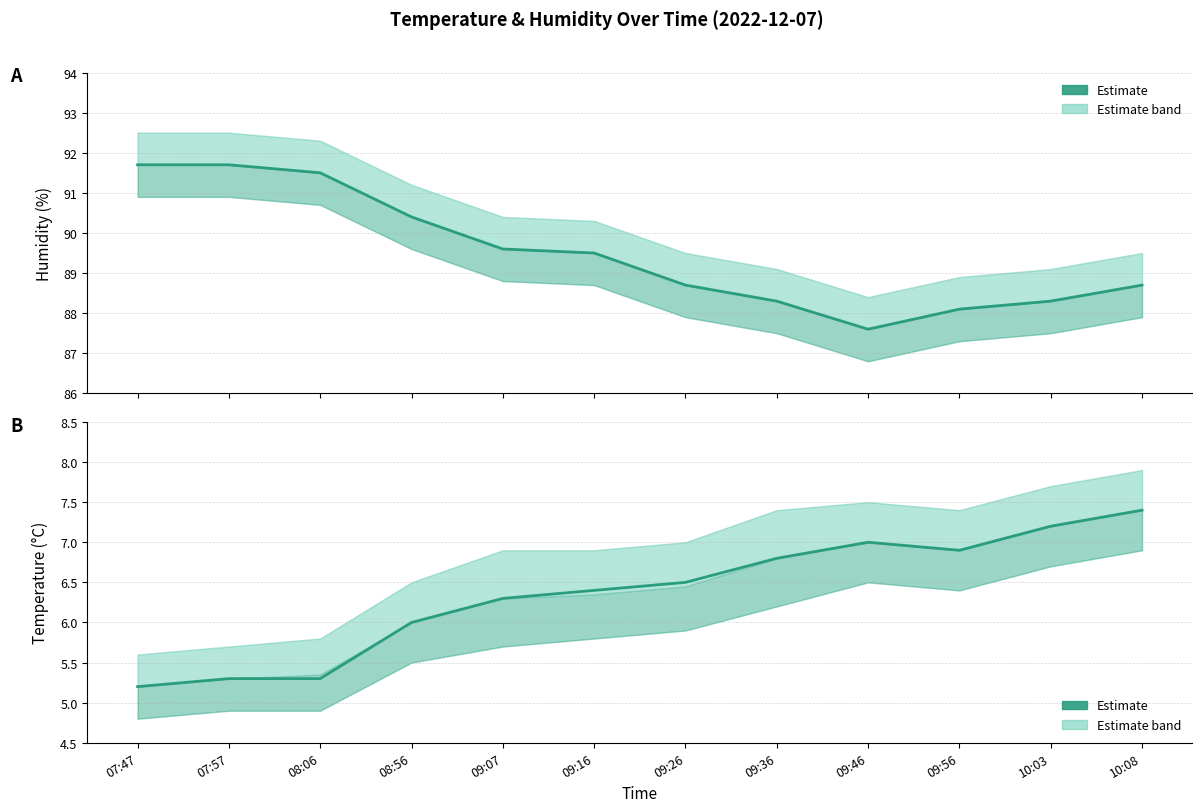

Reading left to right, list all the values displayed in this chart.

humidity: 07:47=91.7	07:57=91.7	08:06=91.5	08:56=90.4	09:07=89.6	09:16=89.5	09:26=88.7	09:36=88.3	09:46=87.6	09:56=88.1	10:03=88.3	10:08=88.7
temperature: 07:47=5.2	07:57=5.3	08:06=5.3	08:56=6.0	09:07=6.3	09:16=6.4	09:26=6.5	09:36=6.8	09:46=7.0	09:56=6.9	10:03=7.2	10:08=7.4